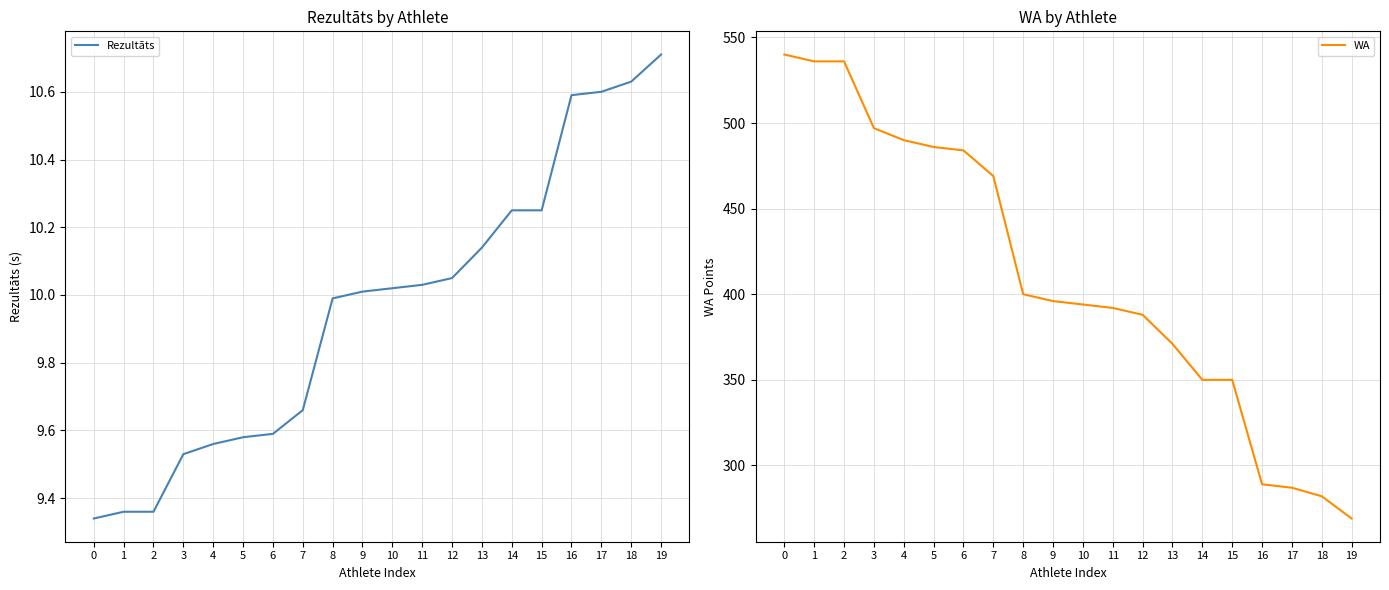

Is it true that WA equals 490.0 at 4?

True